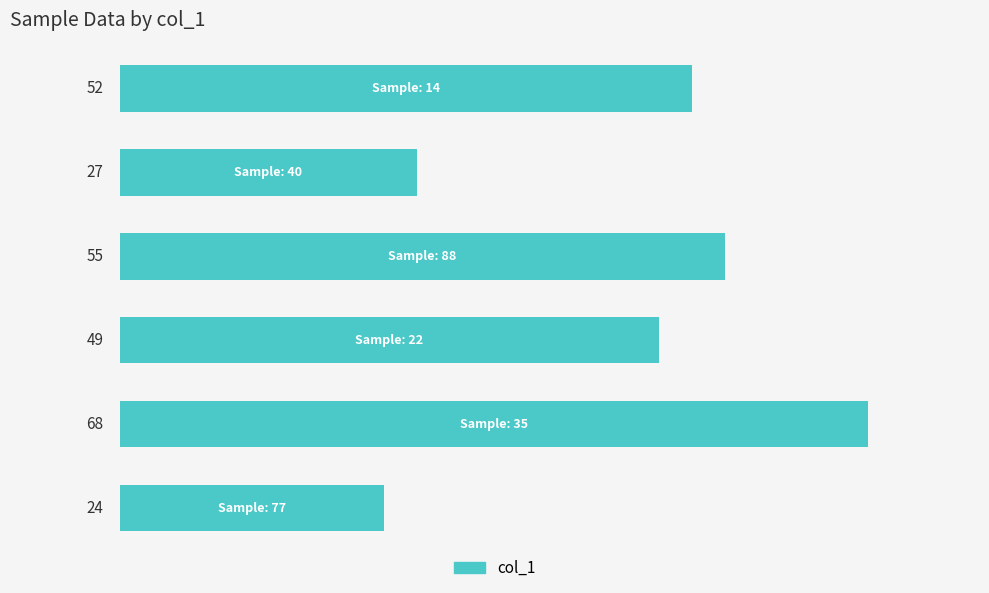

What is the minimum value shown in the chart?

24